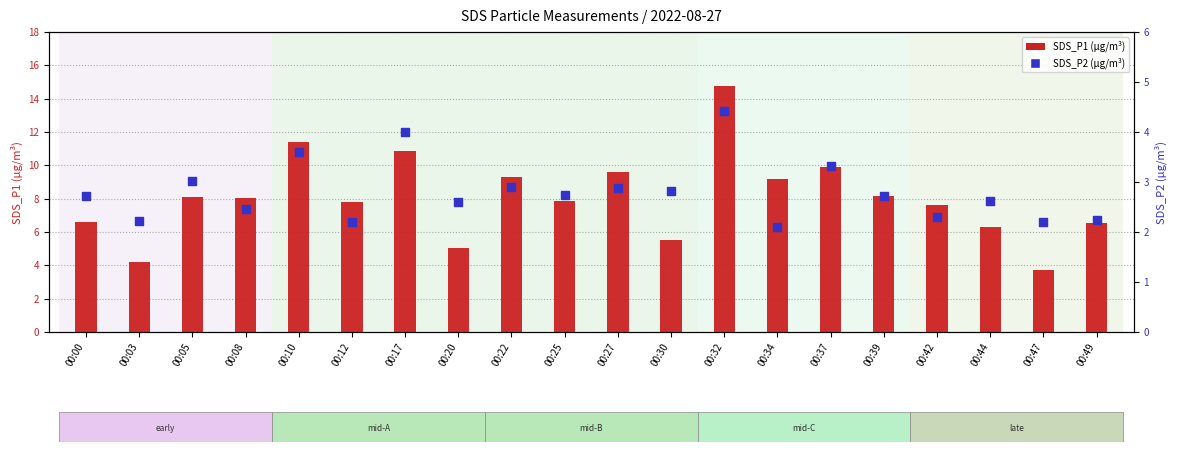

What is the total value across all series at 00:47?

6.0